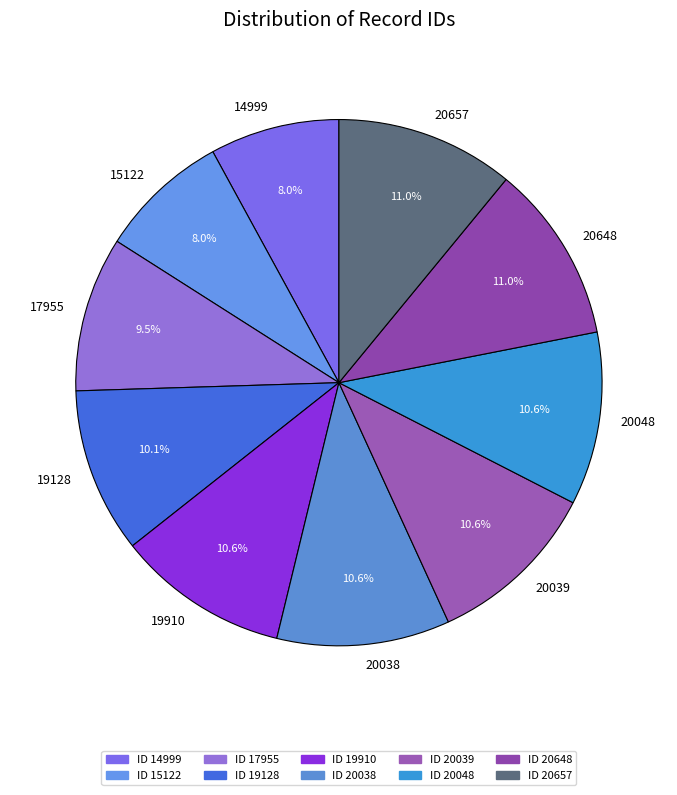

Does 19128 account for over 50% of the chart?

No